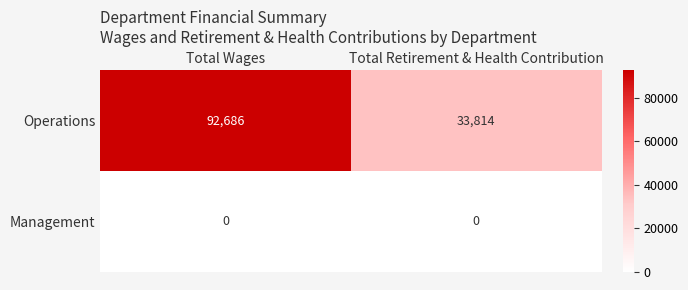

Which series has the largest range (max minus min)?

Operations